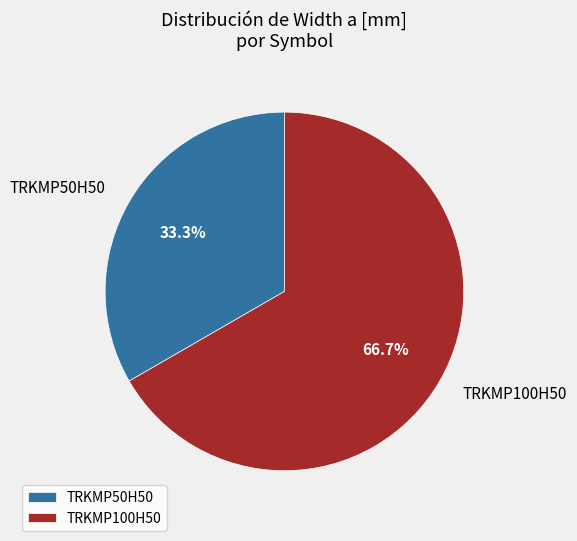

How many slices are in this pie chart?

2